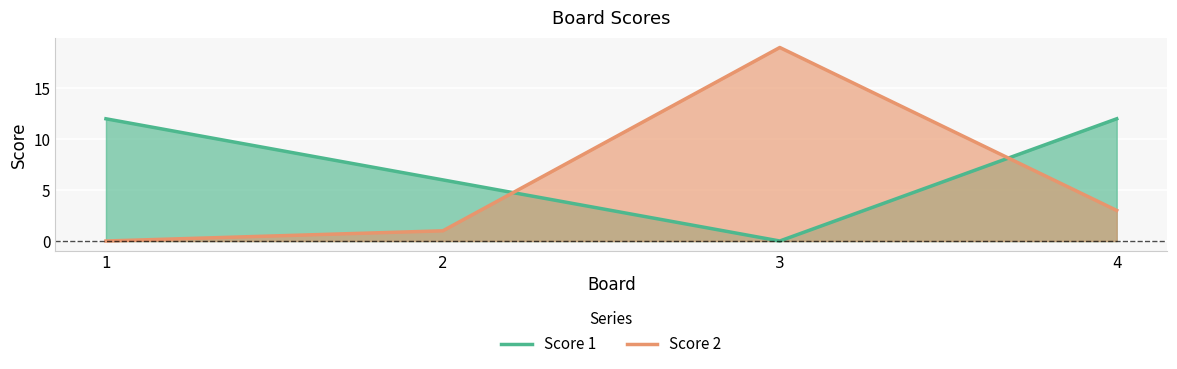

What are all the series names shown in the legend?

Score 1, Score 2